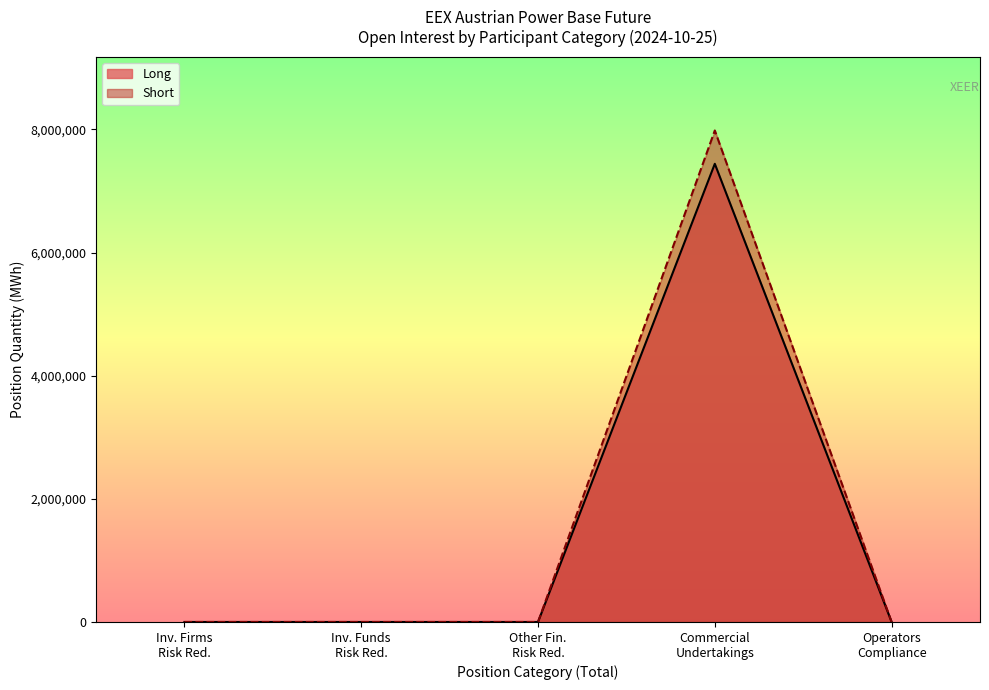

Which series has the largest range (max minus min)?

Short